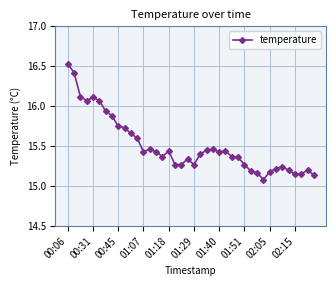

True or false: the data has more than 1 interior local peaks.

True